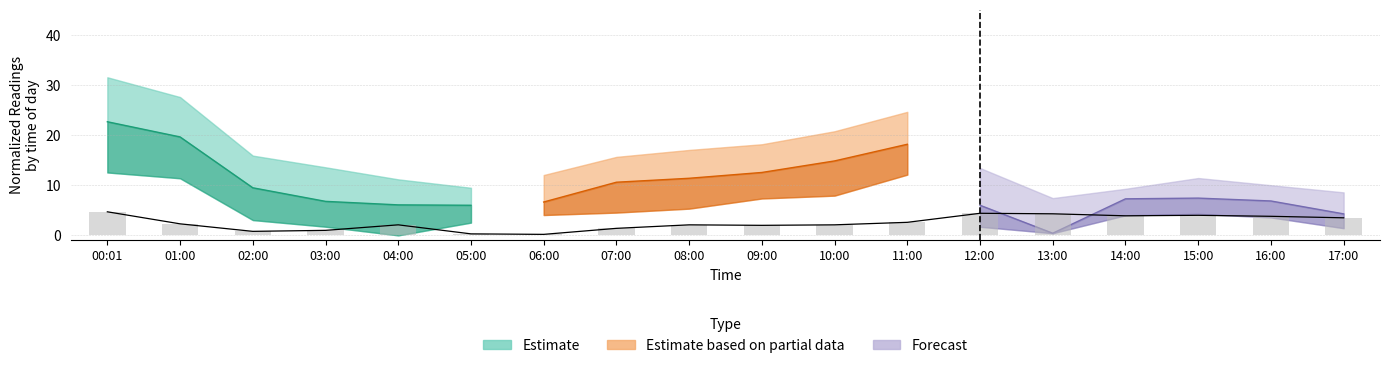

Is it true that the value at 17:00 is 6.2?

False